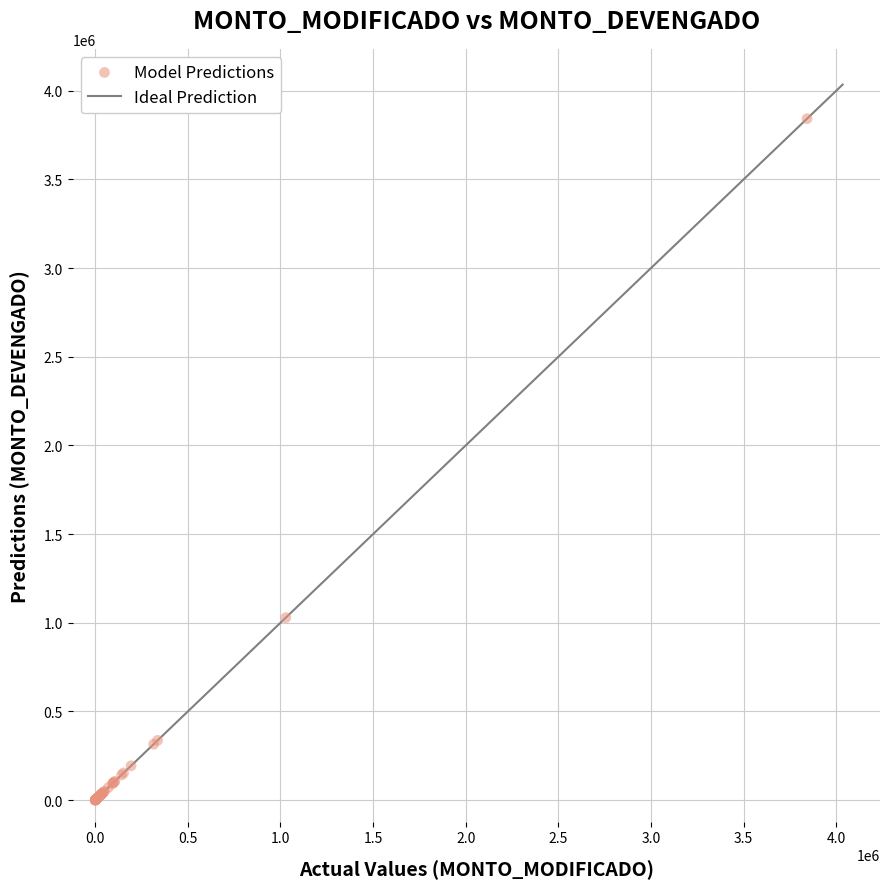

What Y value in the scatter plot is closest to 1921403?

1028623